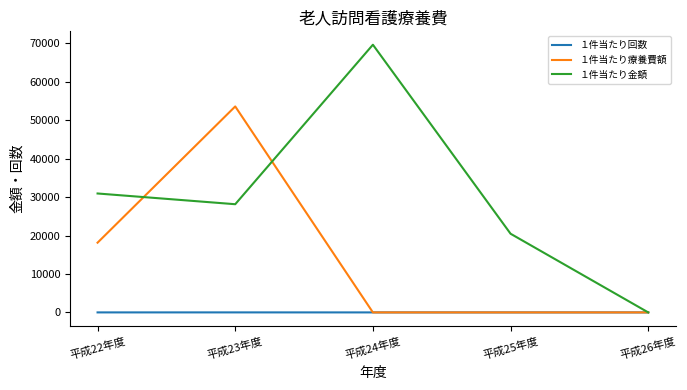

Count the number of categories in the chart.

5